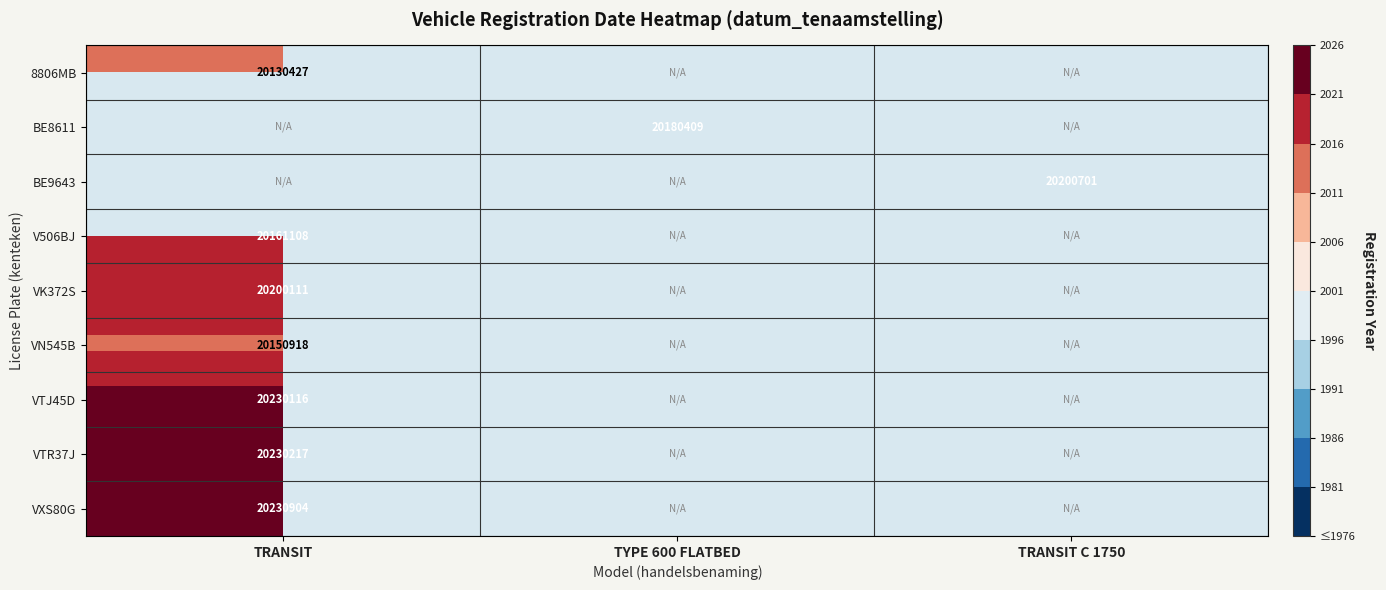

What is the greatest value displayed?

47.1